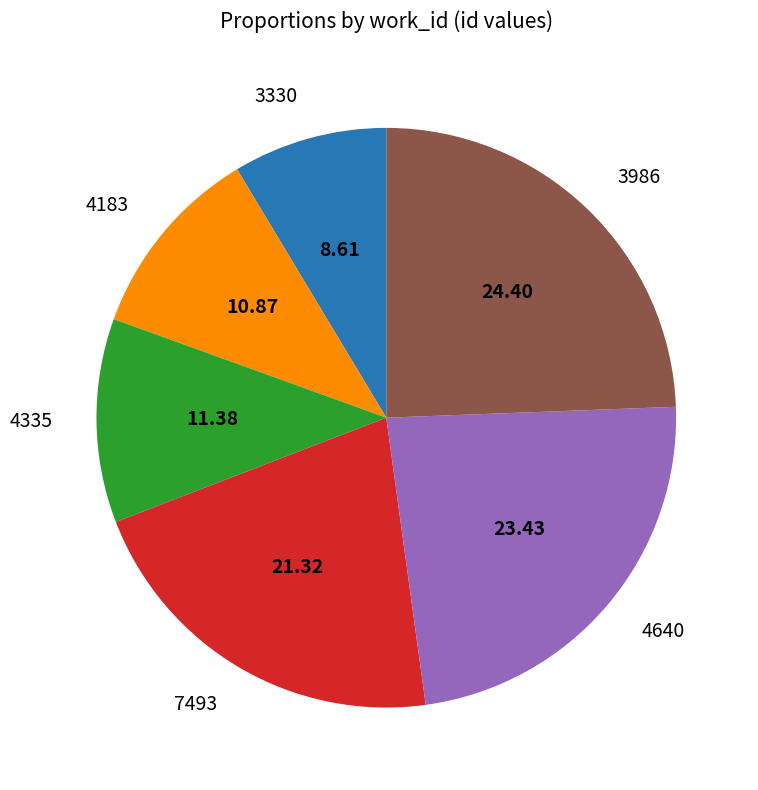

What is the ratio of the value at 4335 to the value at 4183?

1.0